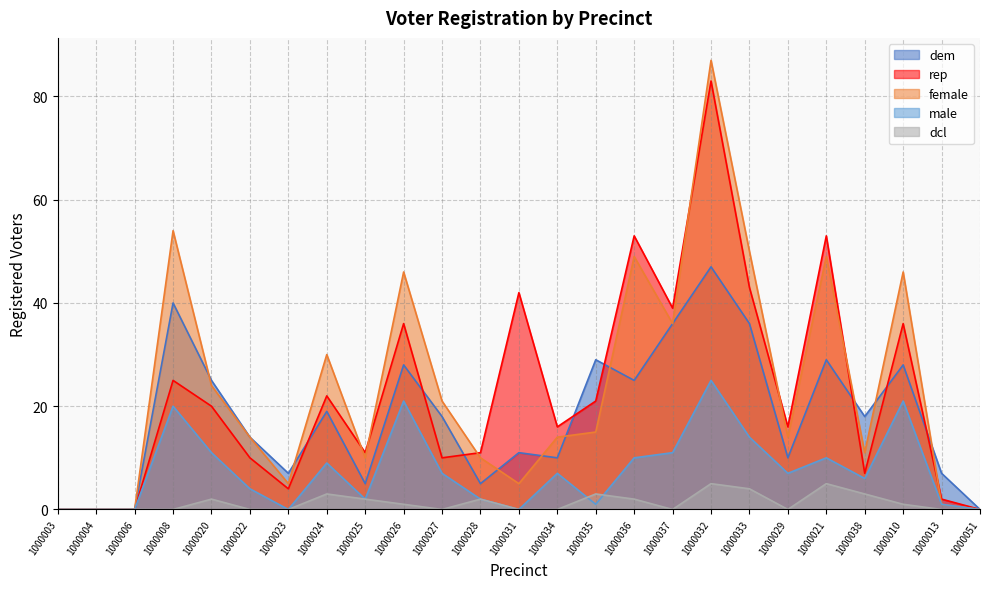

What is the label of the 10th point from the left?

1000026